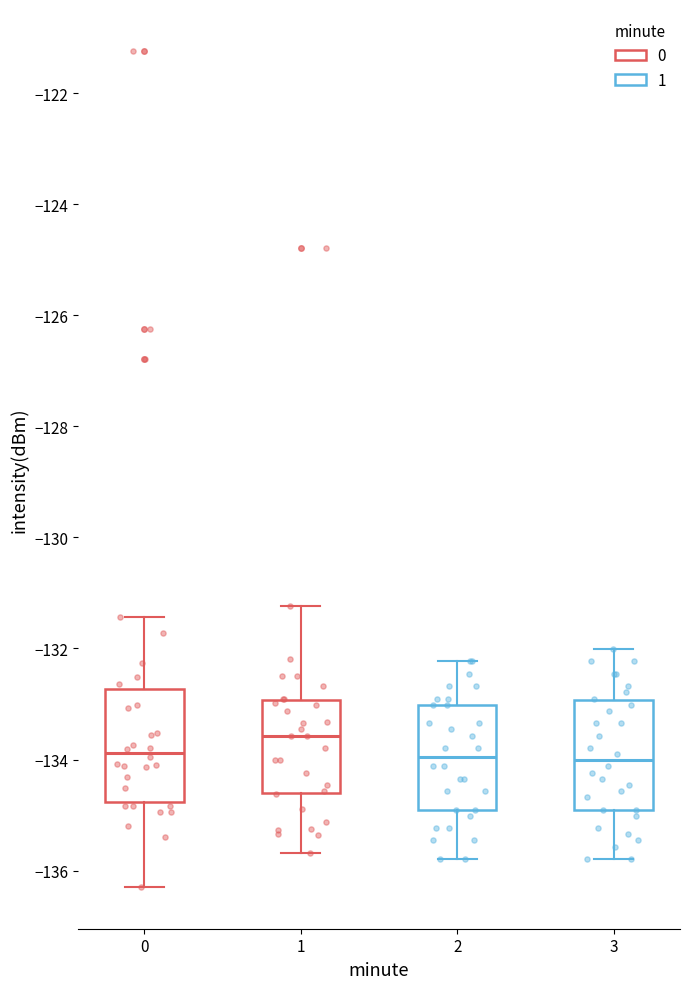

Where does the upper whisker of the box at x = 3 end on the y-axis? The values are not printed on the chart, so give them approximately, as read against the axis.

-132.0